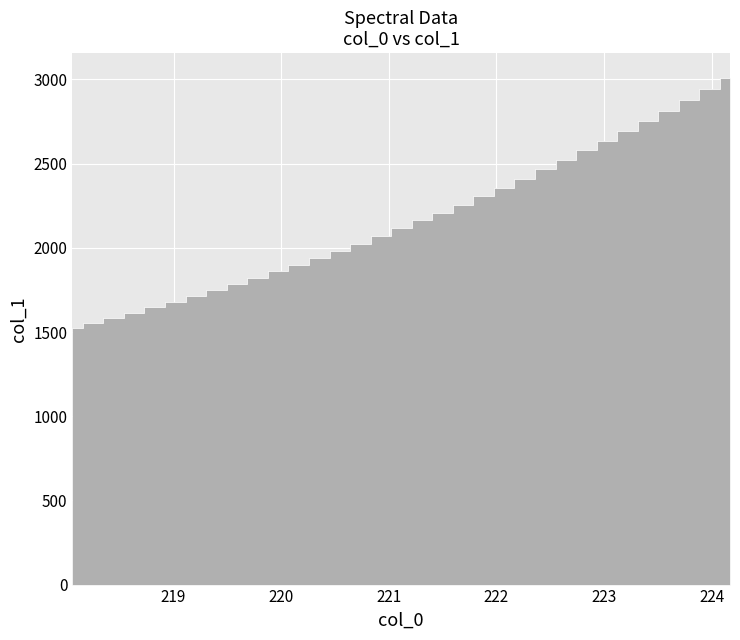

Between 223.7895 and 218.8244, which is larger?

223.7895